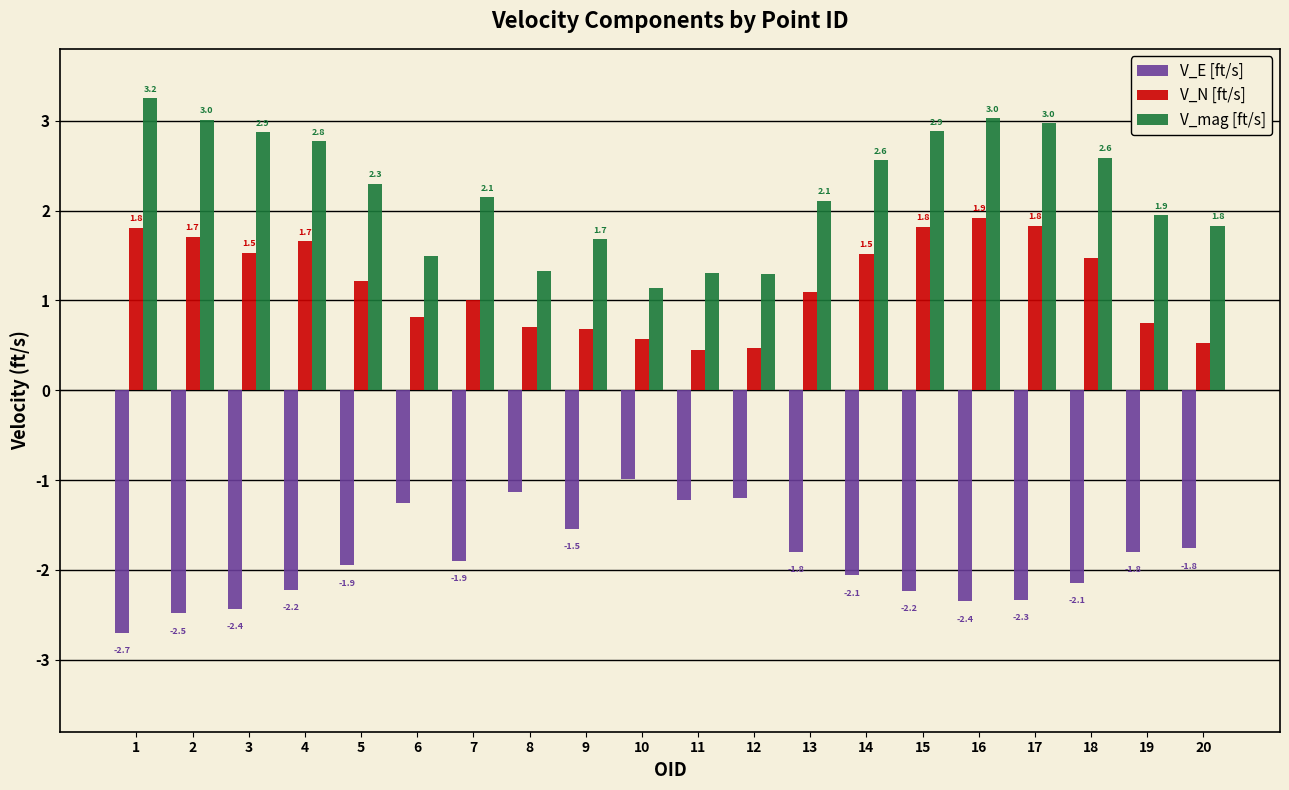

Is it true that V_N [ft/s] equals 1.8 at 17?

True